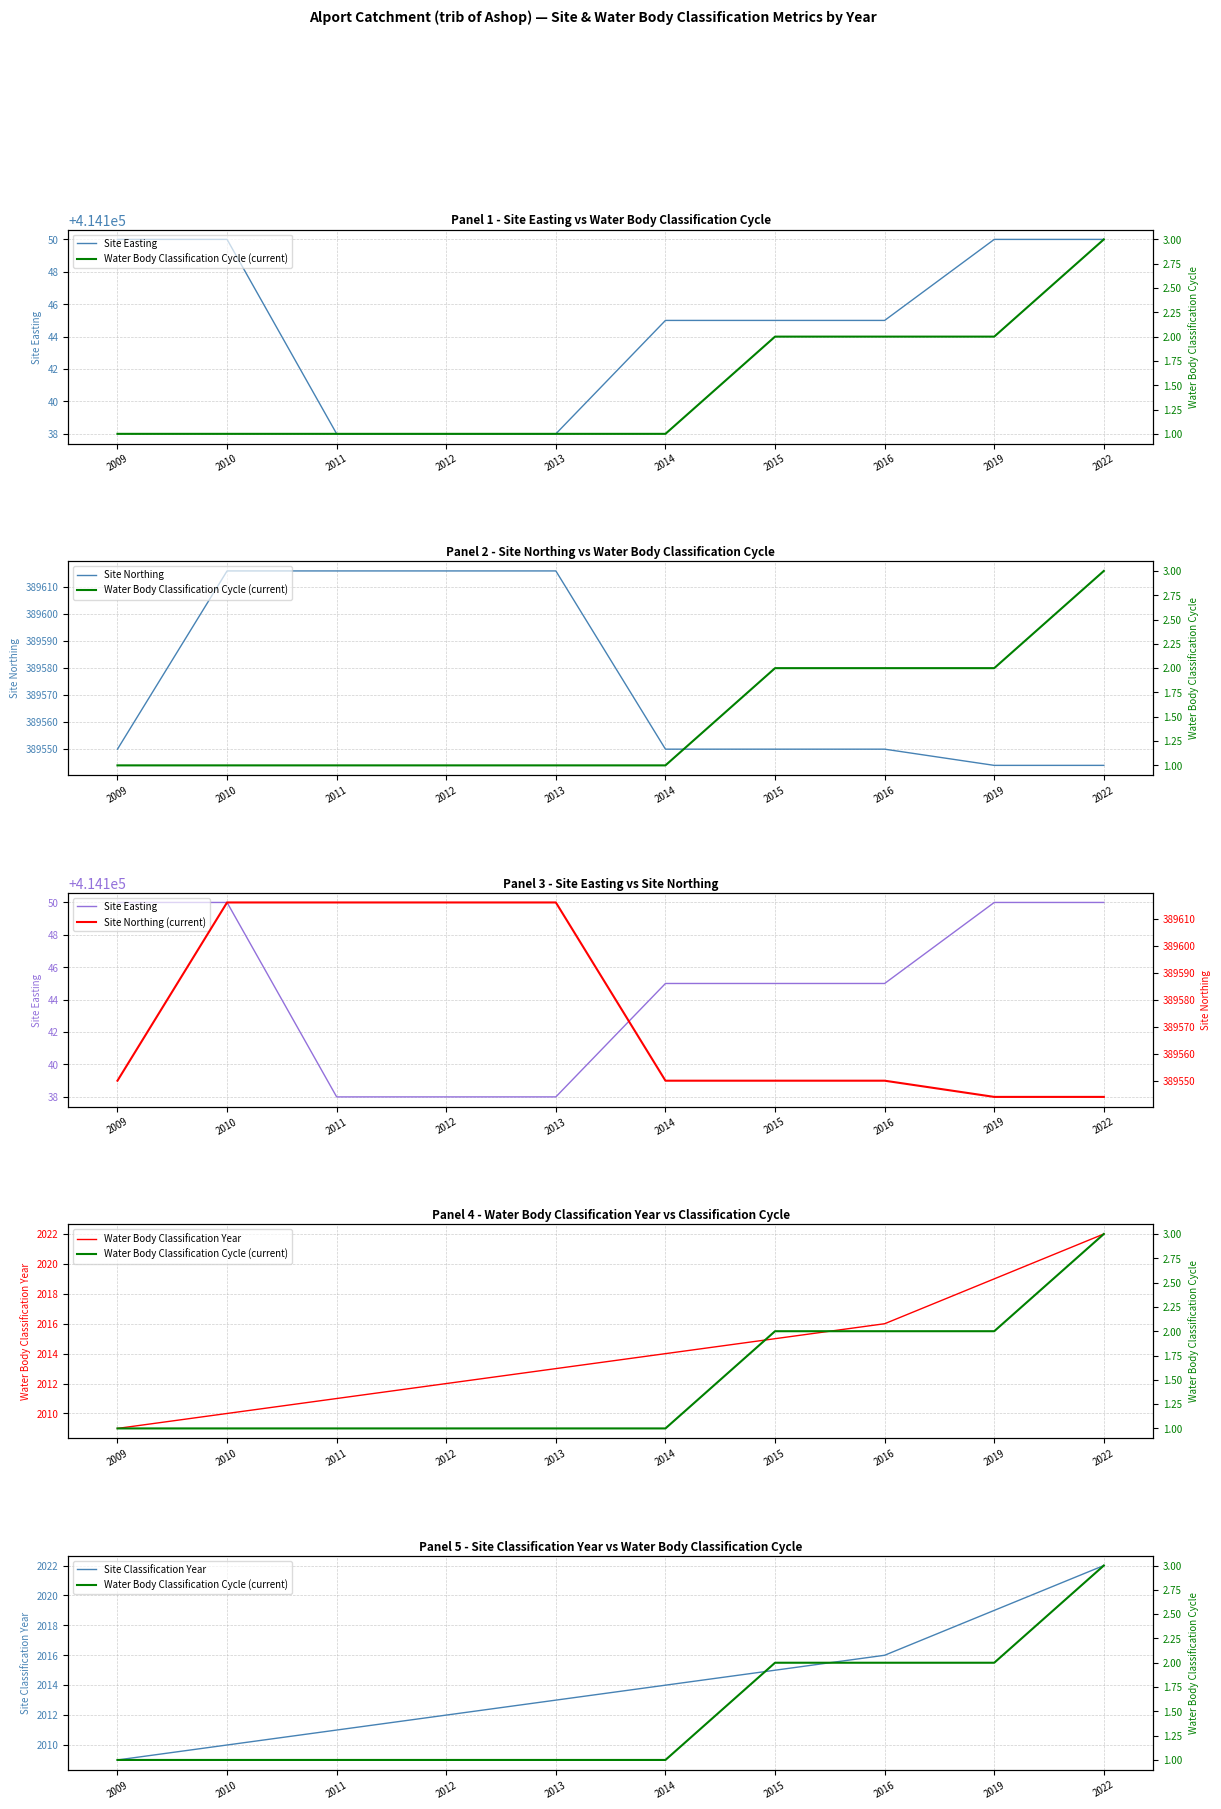

How many data points does each series have?

10